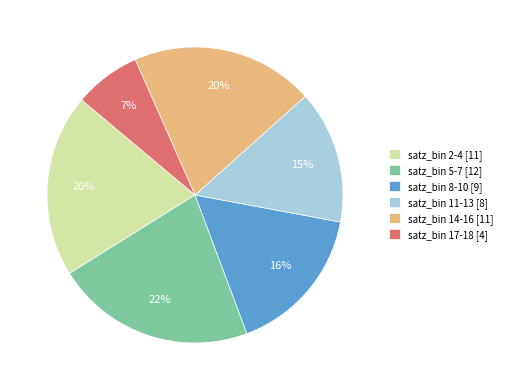

Combined, do satz_bin 14-16 [11] and satz_bin 11-13 [8] account for over 50%?

No